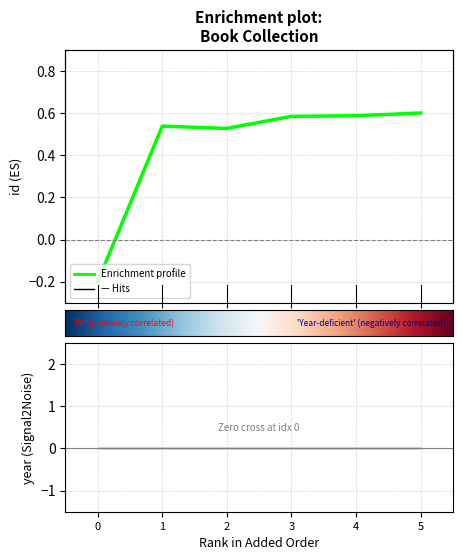

How many interior local valleys (lower than both neighbors) does the data have?

1